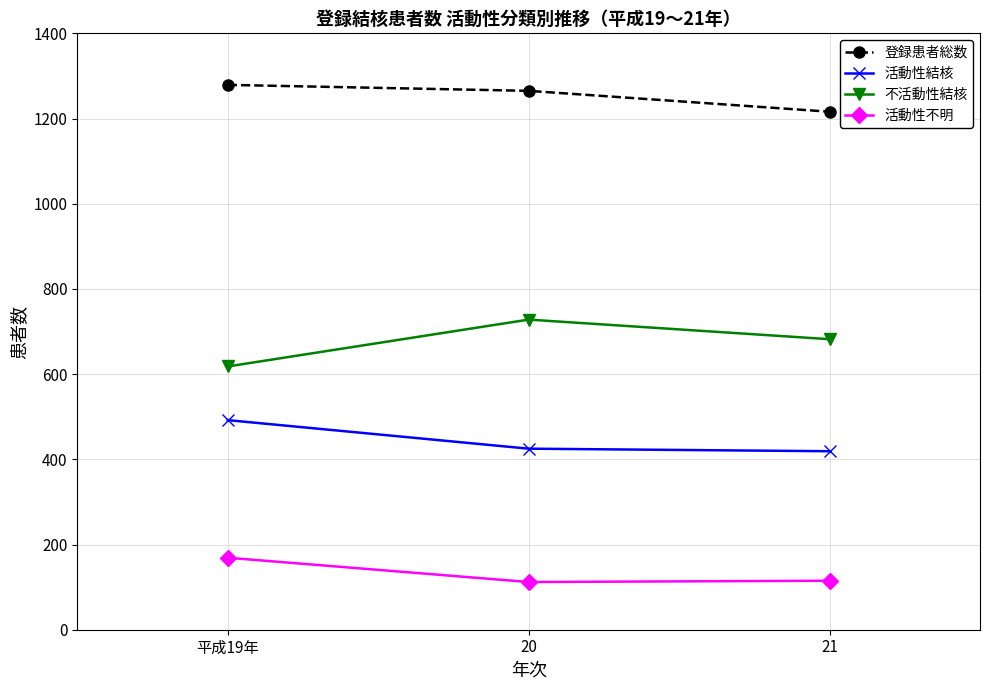

What is the total value across all series at 21?

2432